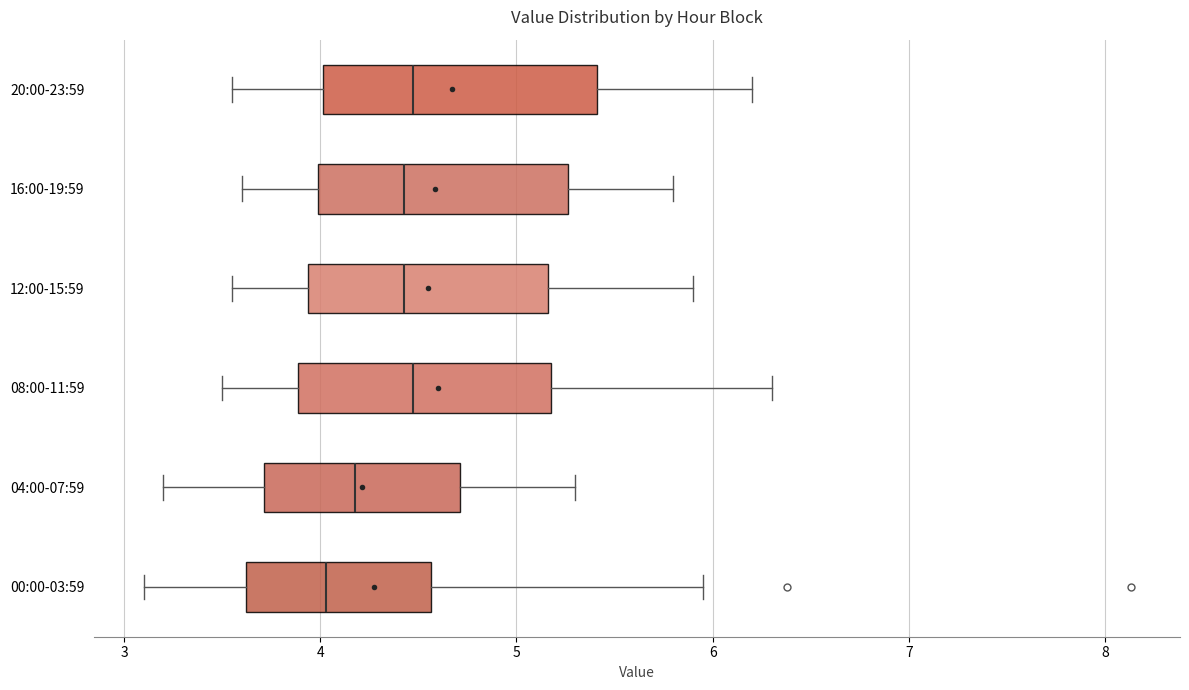

Reading bottom to top, read every box against the x-axis: the position of its median line, the range the box covers, and the ends of its whiskers. The values are not printed on the chart, so give them approximately, as read against the axis.

00:00-03:59: median 4.0, box 3.6 to 4.6, whiskers 3.1 to 6.0
04:00-07:59: median 4.2, box 3.7 to 4.7, whiskers 3.2 to 5.3
08:00-11:59: median 4.5, box 3.9 to 5.2, whiskers 3.5 to 6.3
12:00-15:59: median 4.4, box 3.9 to 5.2, whiskers 3.6 to 5.9
16:00-19:59: median 4.4, box 4.0 to 5.3, whiskers 3.6 to 5.8
20:00-23:59: median 4.5, box 4.0 to 5.4, whiskers 3.6 to 6.2